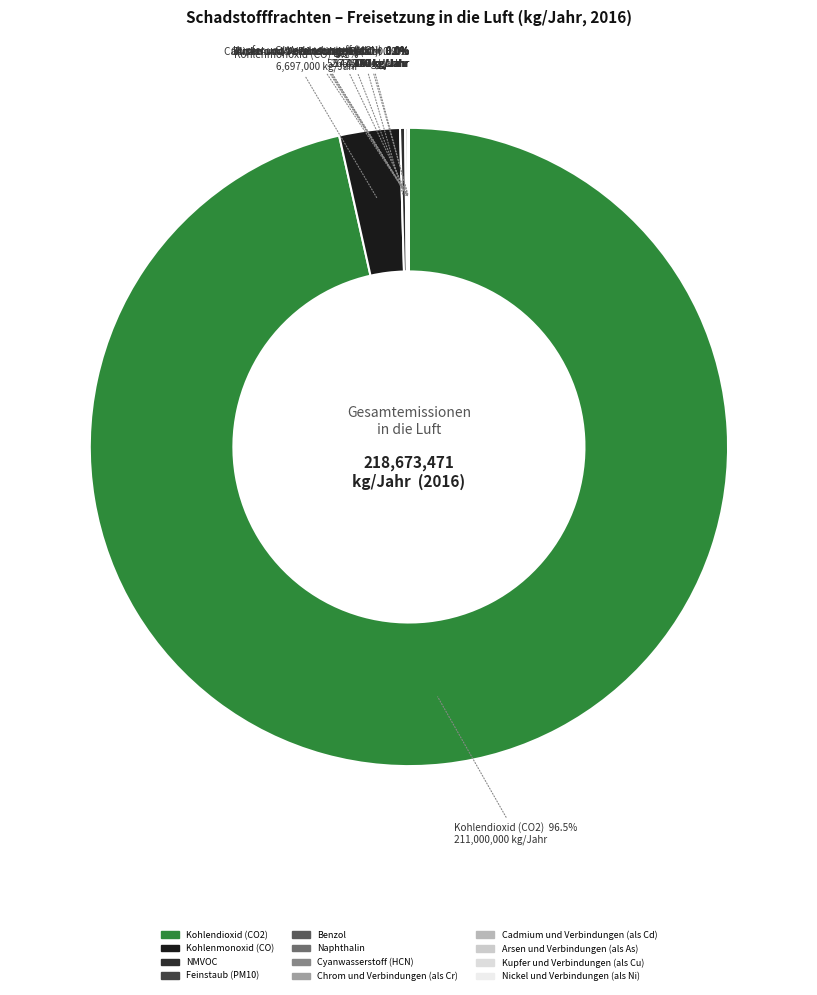

Which slice represents more than half of the pie?

Kohlendioxid (CO2)